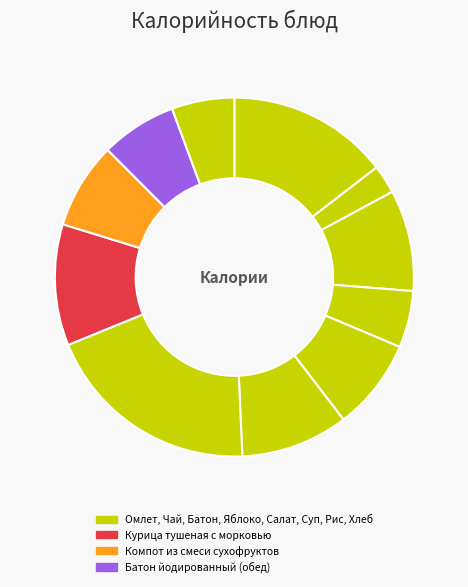

To the nearest percent, what is the difference between the largest and smallest slice percentages?

17%